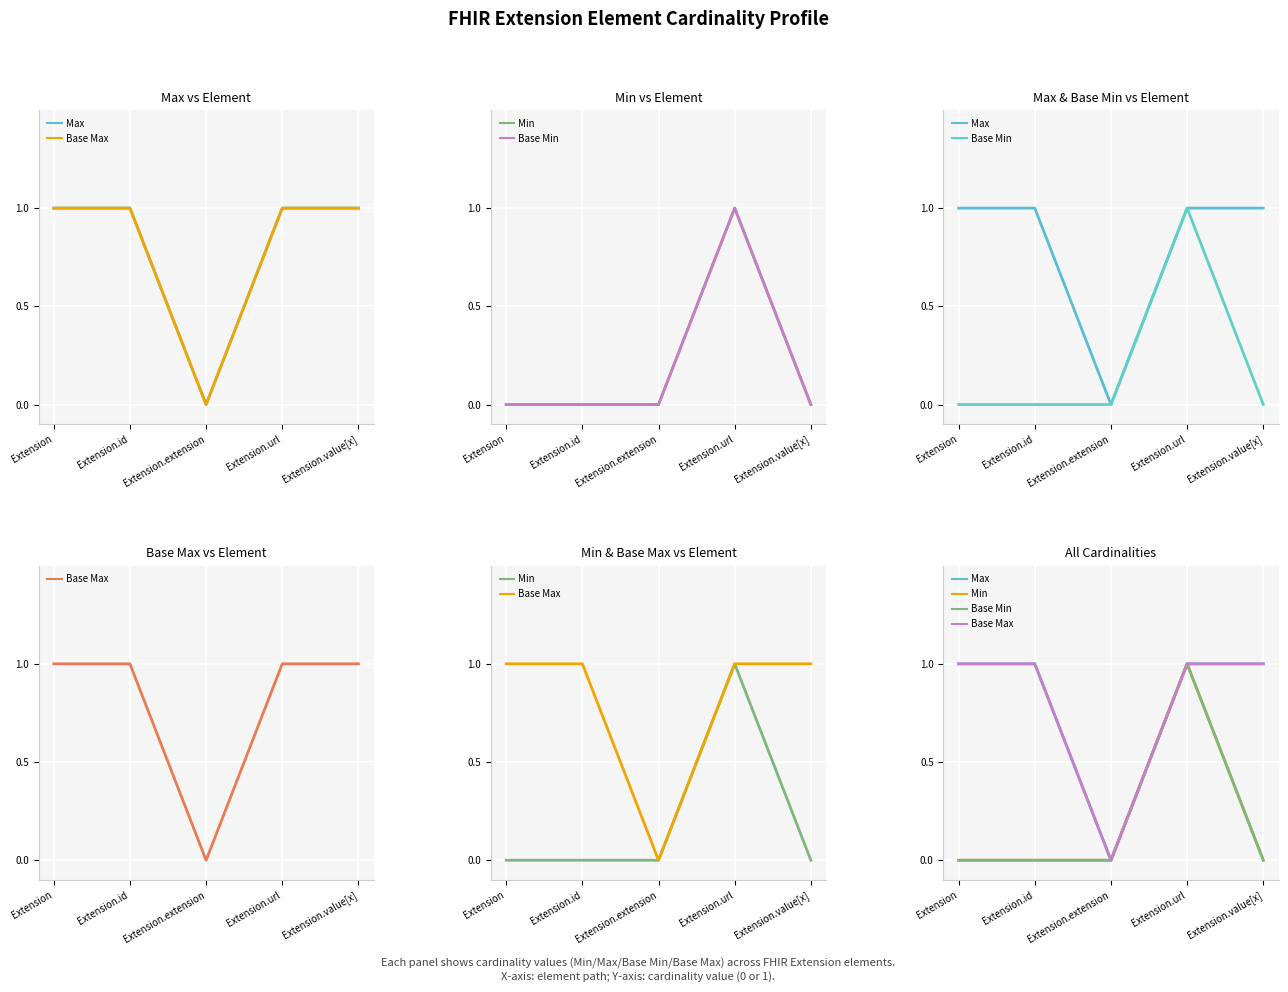

True or false: Base Max has a value of 0 at Extension.url.

False